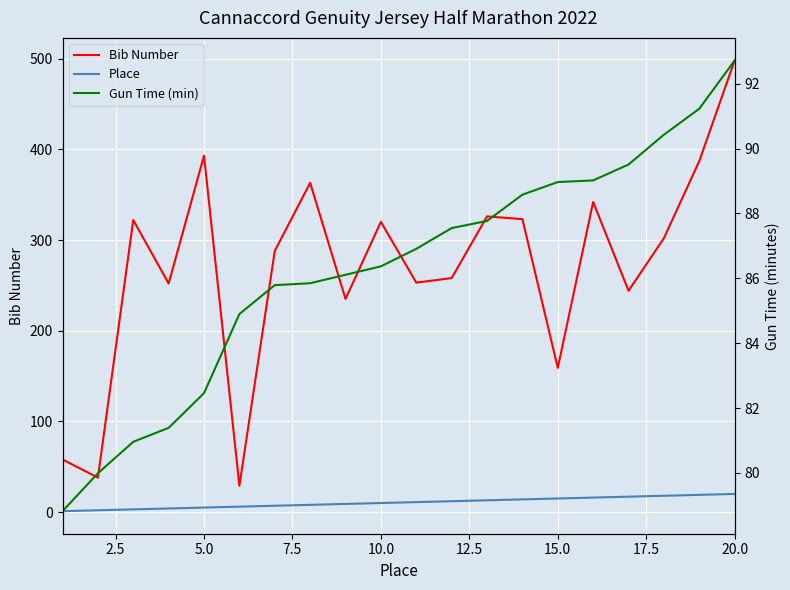

What is the sum of all Gun Time (min) values?

1725.3